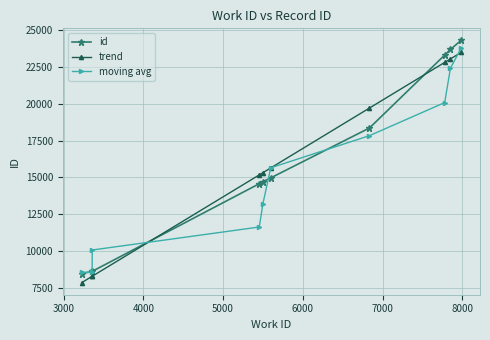

What is the greatest value displayed?

24301.0